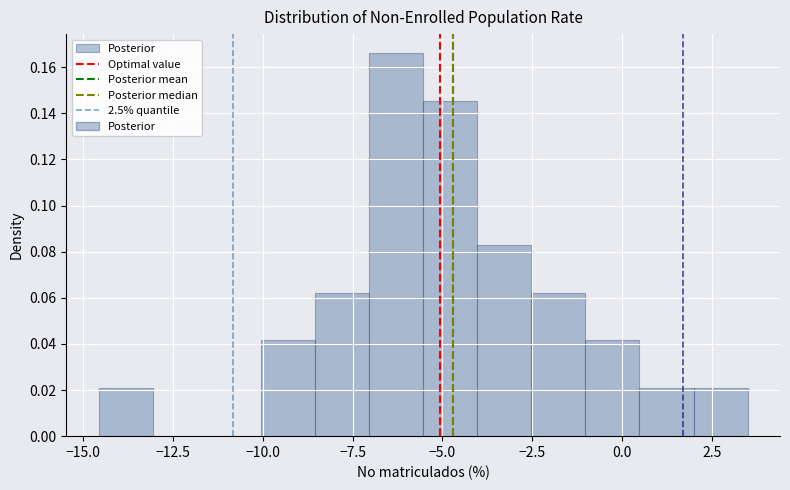

Read against the x-axis, roughly where is the centre of the tallest bar?

-6.5